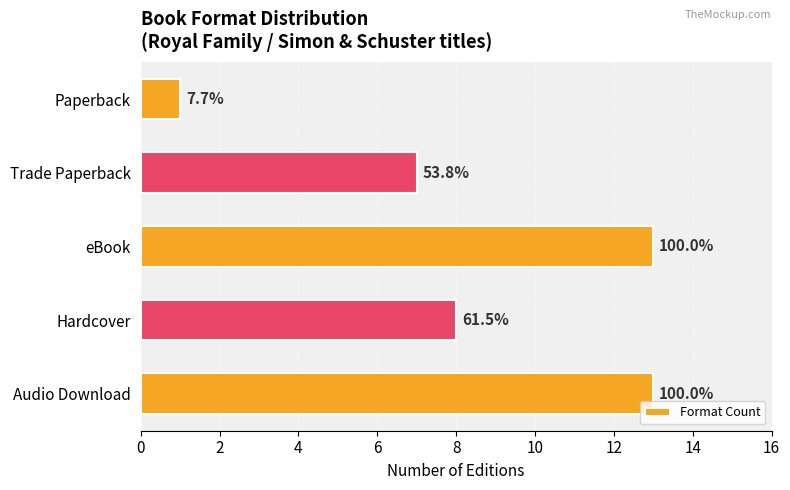

Are the bars grouped side by side (vs. stacked)?

No